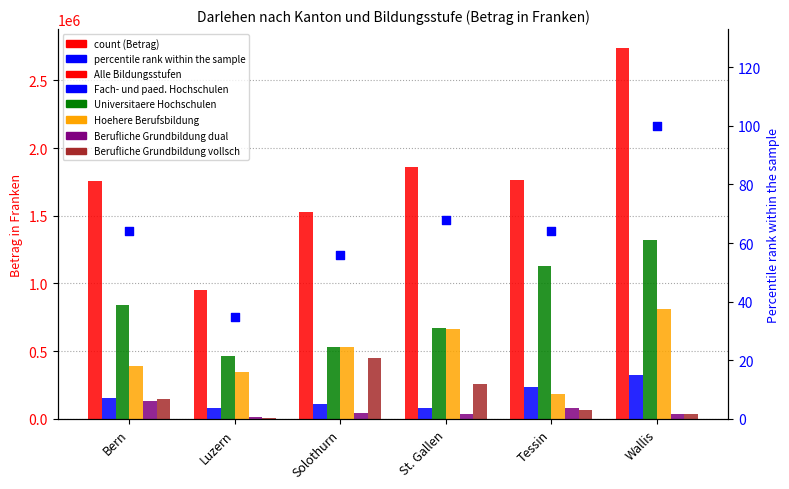

Is the value of Universitaere Hochschulen at Luzern greater than the value of Alle Bildungsstufen at St. Gallen?

Yes